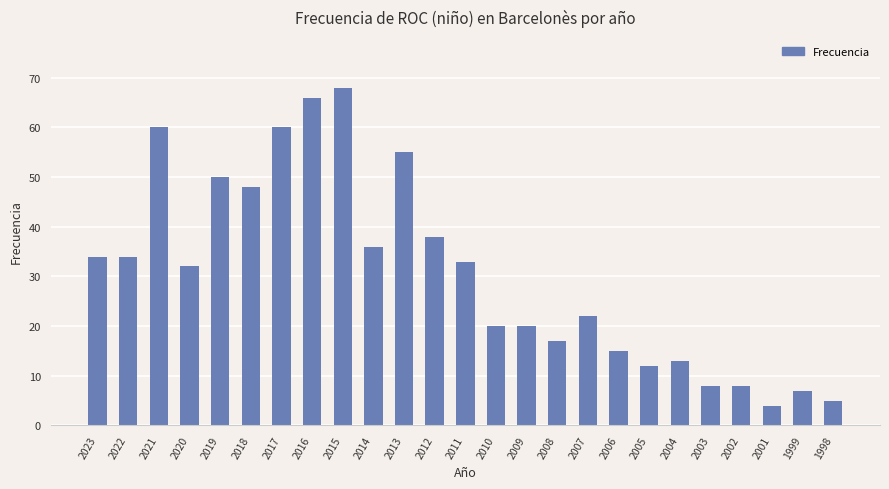

How many data points are less than 32?

12